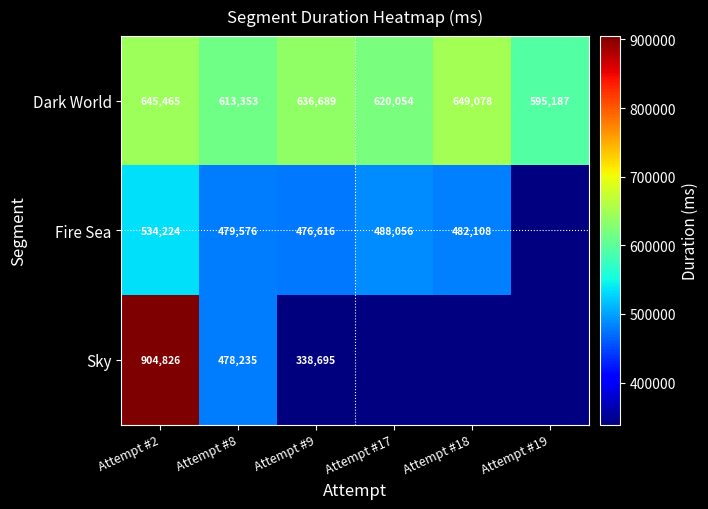

True or false: Dark World has a value of 410459.6 at Attempt #8.

False